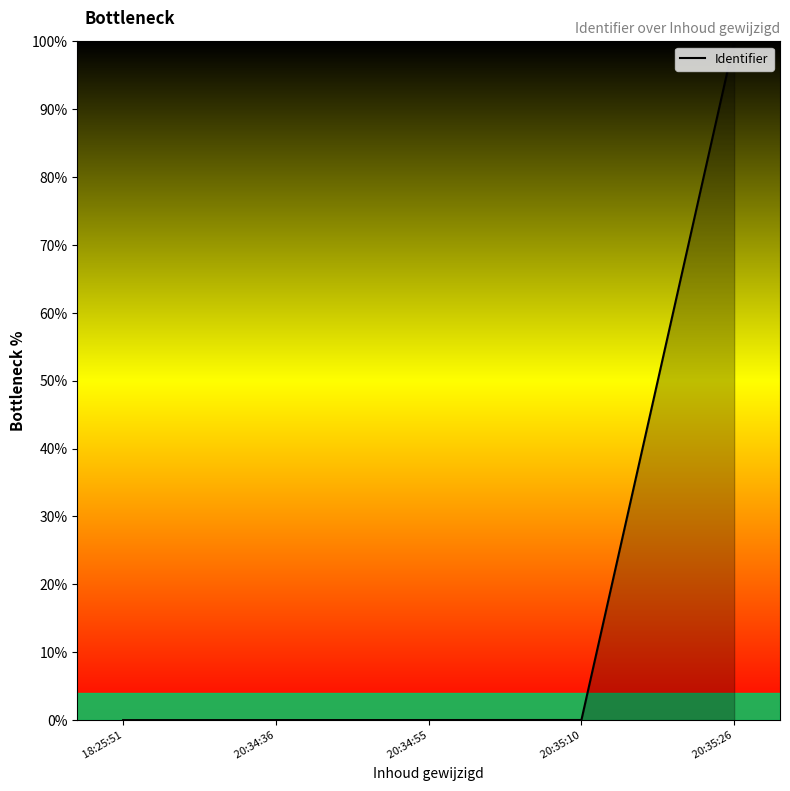

True or false: the data shows 0.0 at  20:34:55.

True